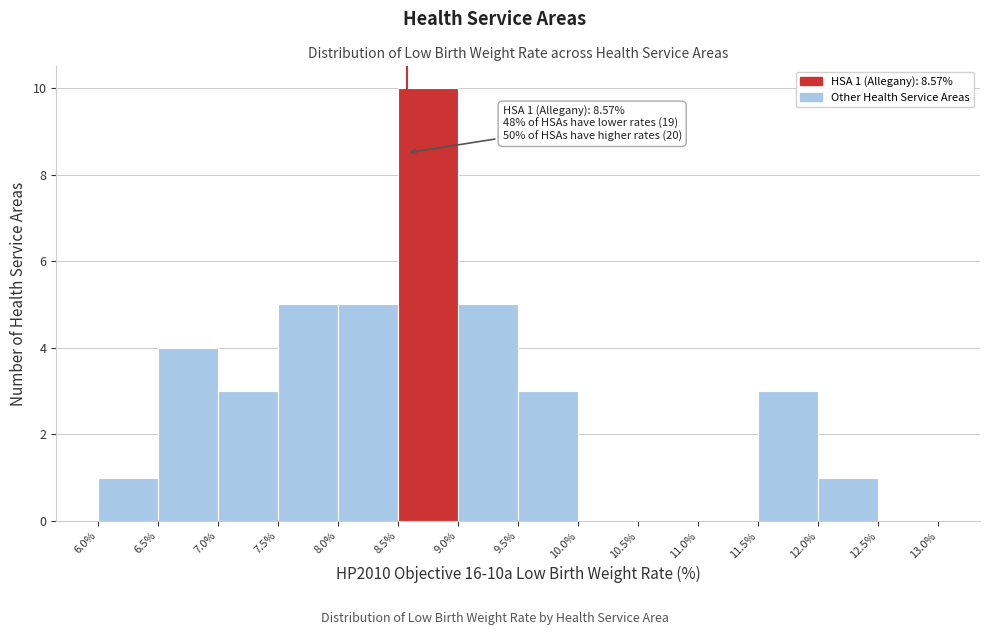

Over which range of the x-axis is the bar tallest?

8.5% to 9.0%